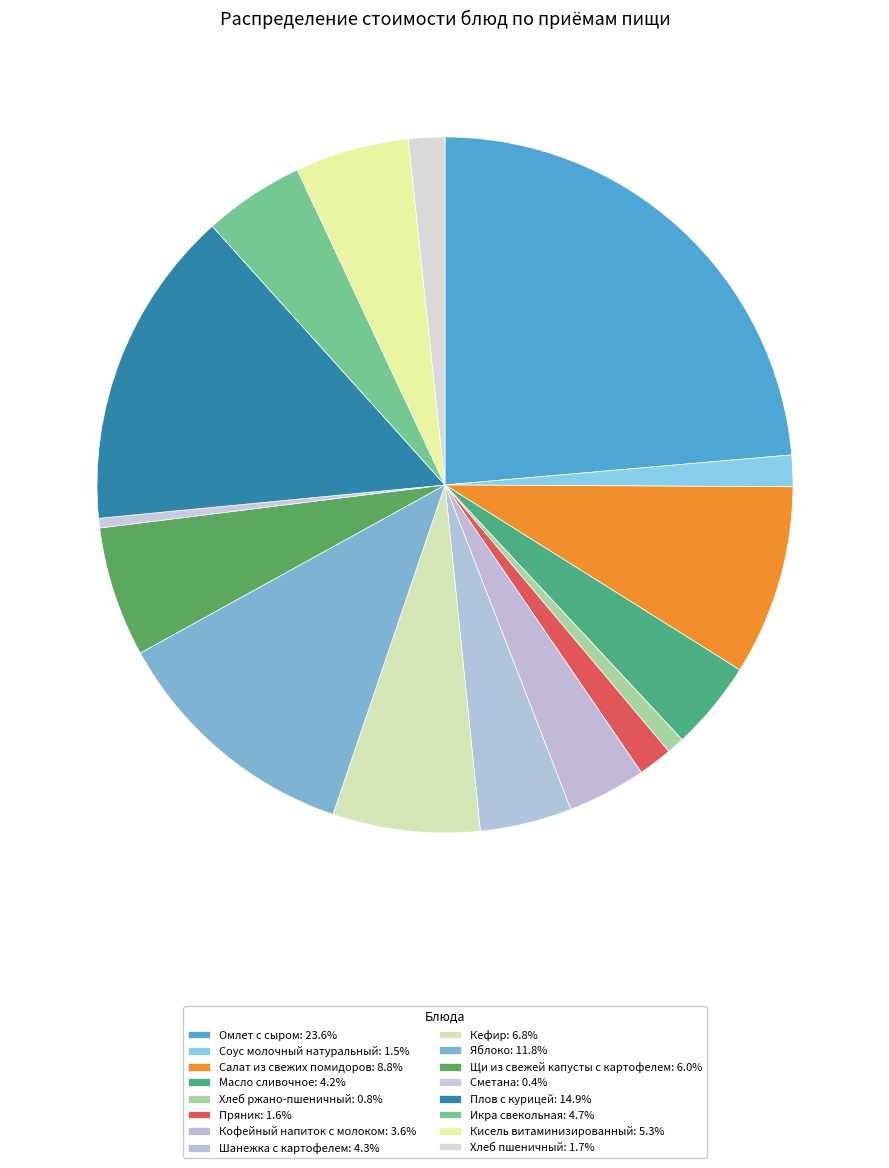

Does Хлеб пшеничный represent more than half of the total?

No